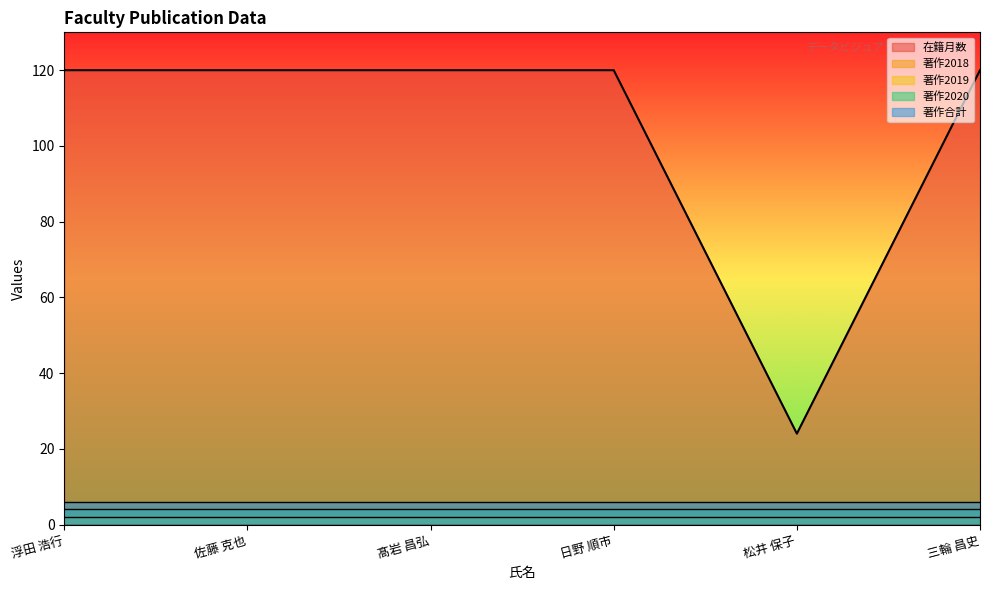

True or false: 著作合計 and 著作2019 intersect in this chart.

False